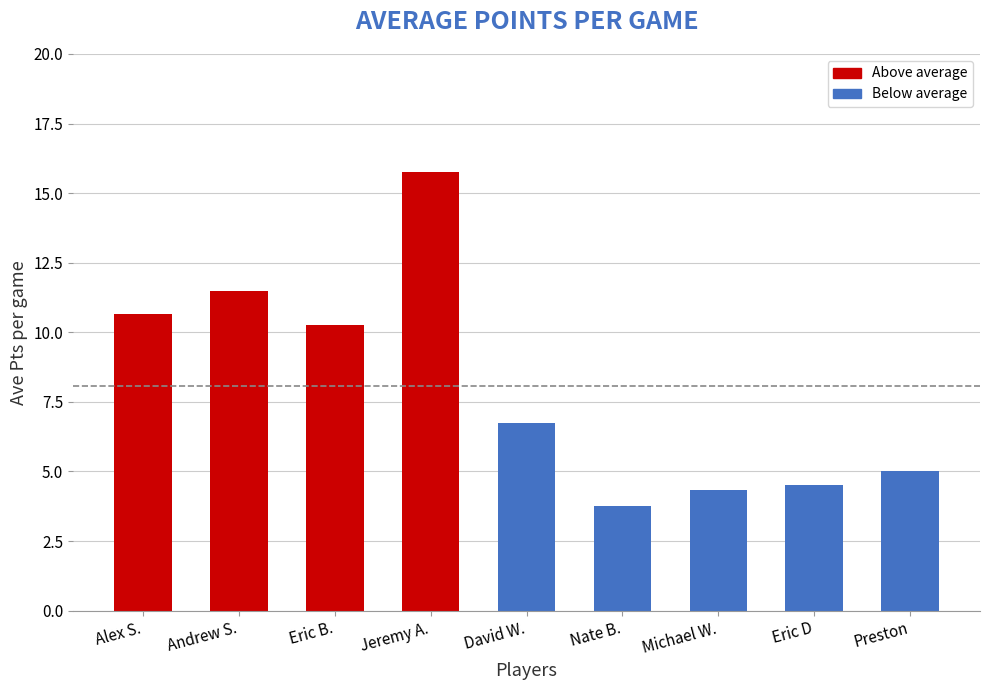

What is the smallest value displayed?

3.8